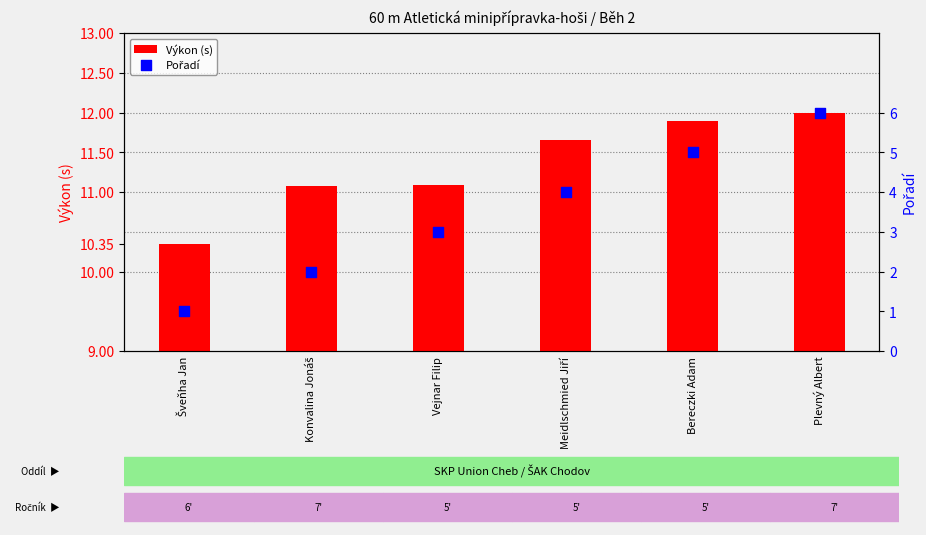

Which series has the largest Y range (max minus min)?

Pořadí